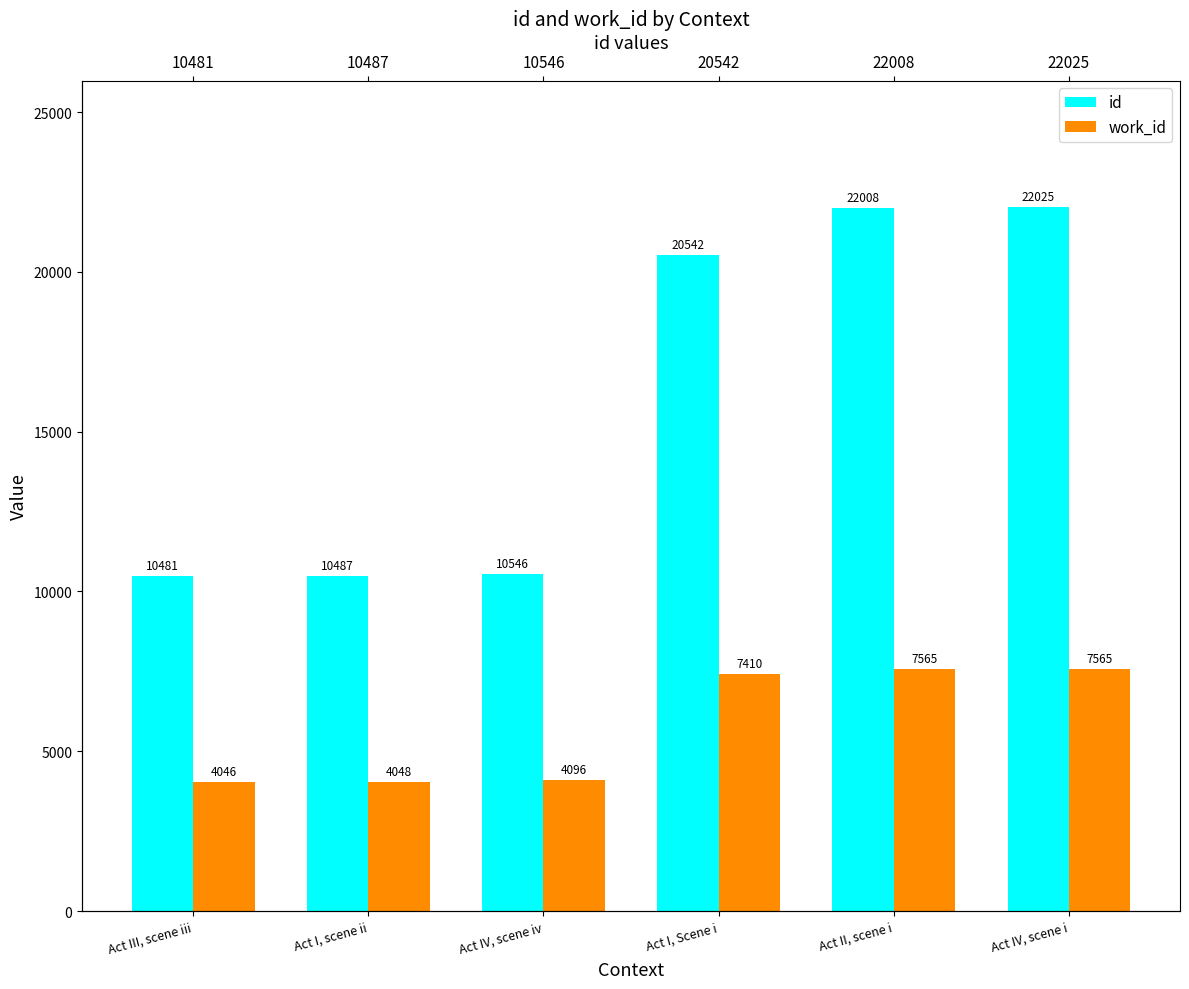

Which has a higher value, Act IV, scene iv or Act II, scene i?

Act II, scene i